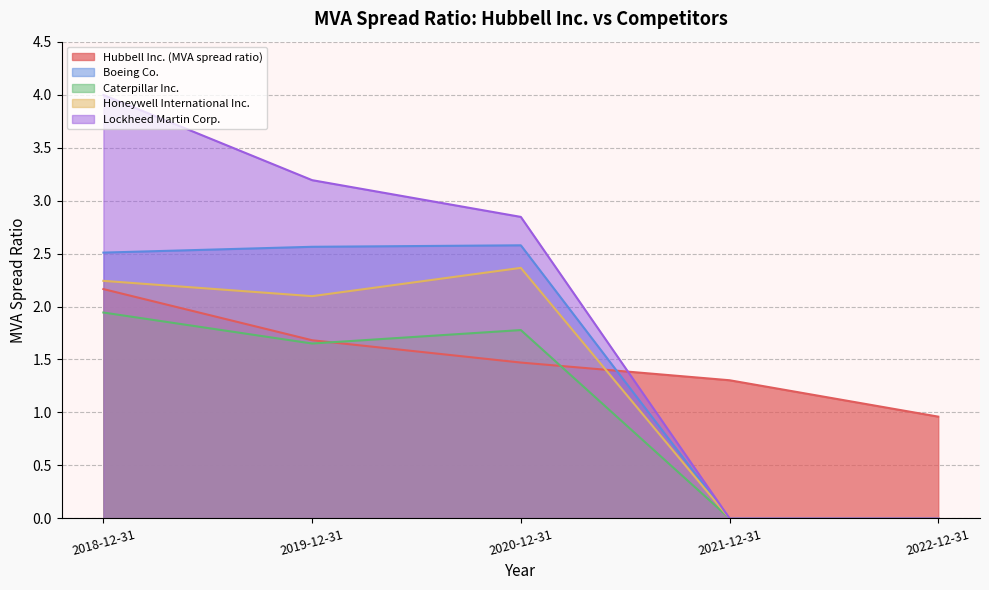

True or false: Lockheed Martin Corp. has more than 2 points higher than both neighbors.

False